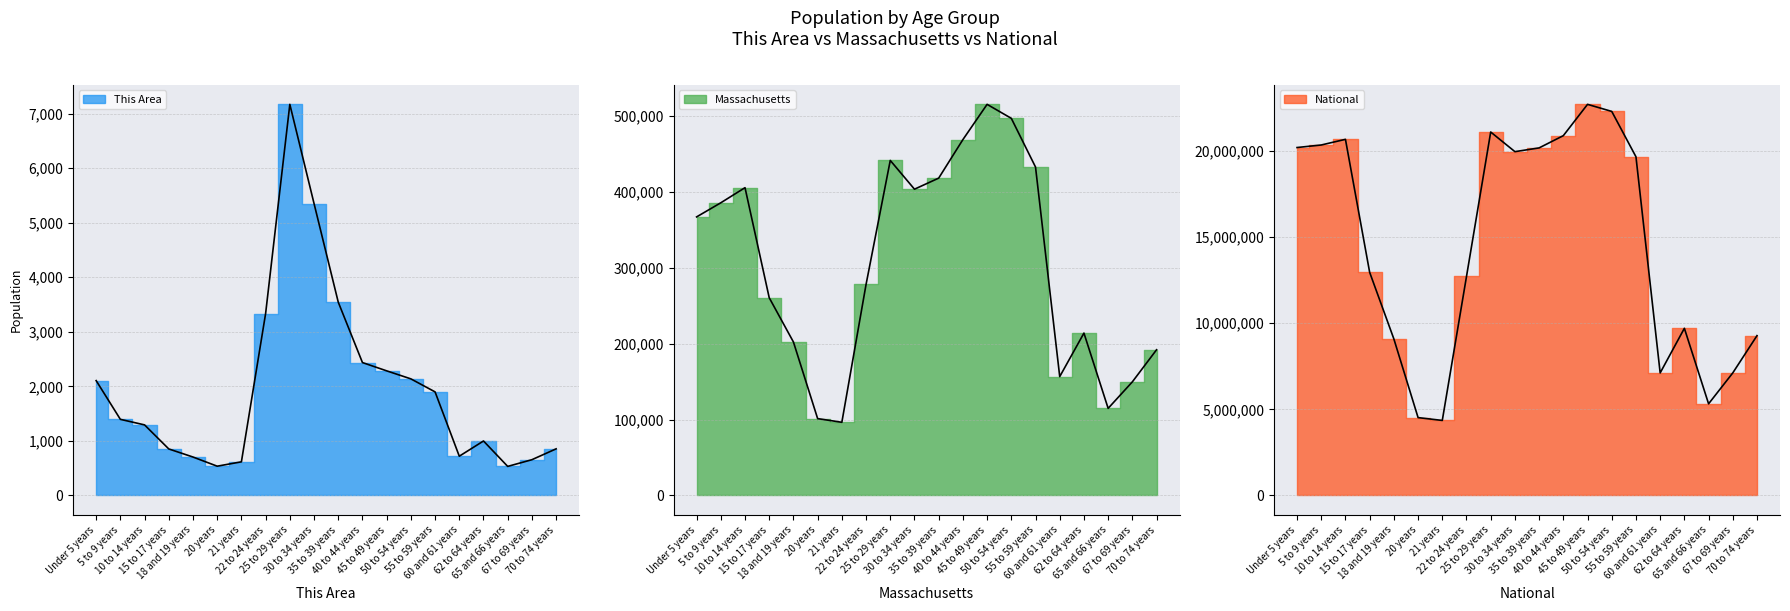

Between 22 to 24 years and 55 to 59 years, which series saw the biggest shift?

National Line